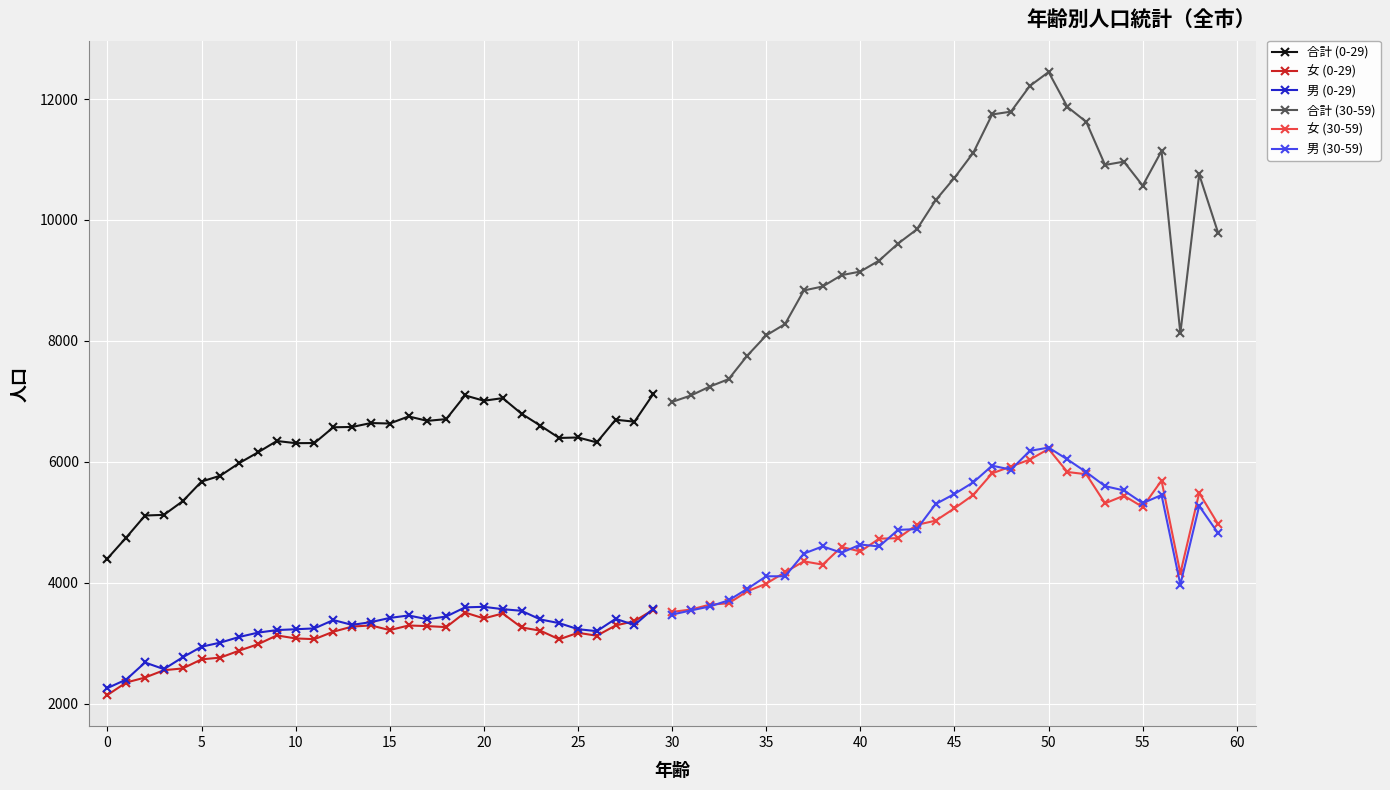

The 合計 (0-29) series shows 6641 at 14. True or false?

True